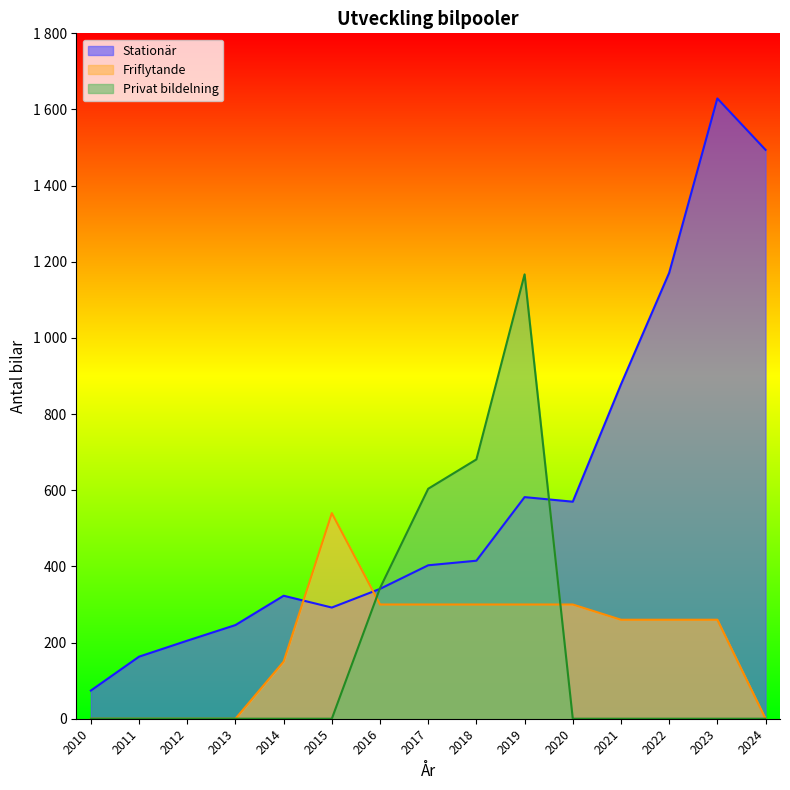

What is the highest value of the Privat bildelning series?

1167